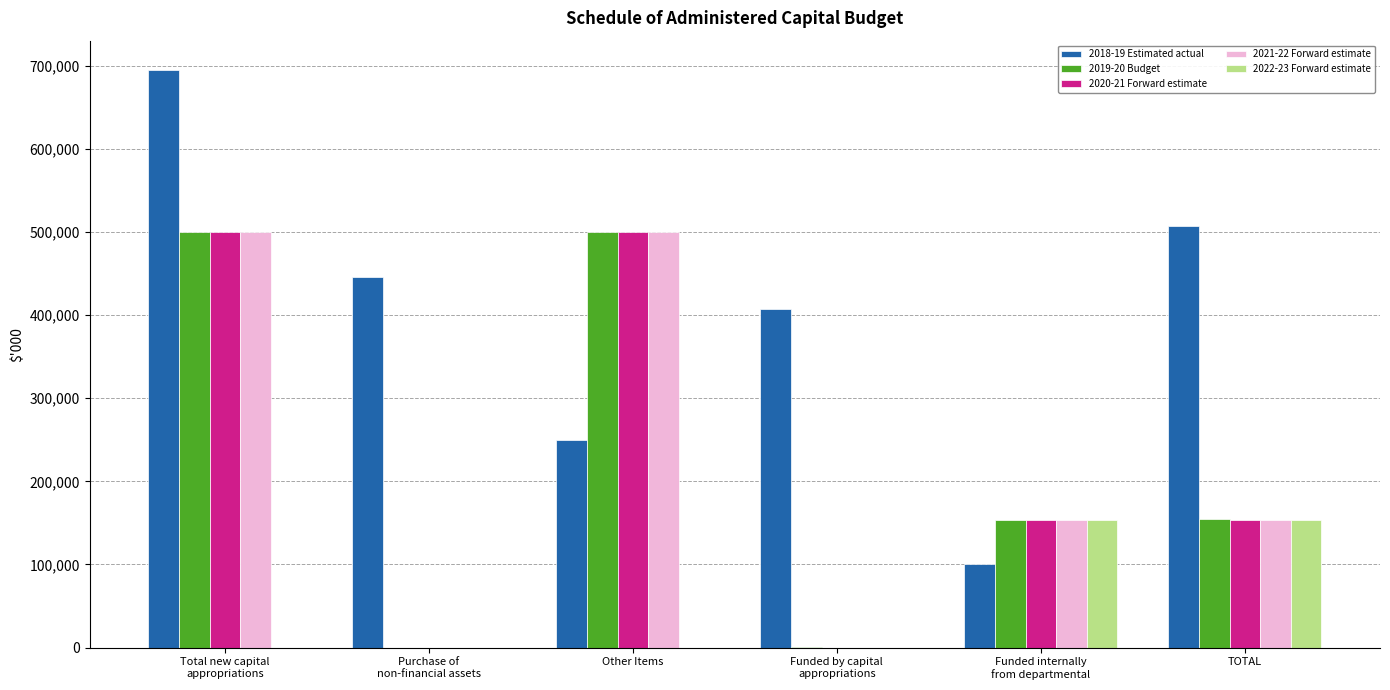

The 2021-22 Forward estimate series shows 154000 at TOTAL. True or false?

True